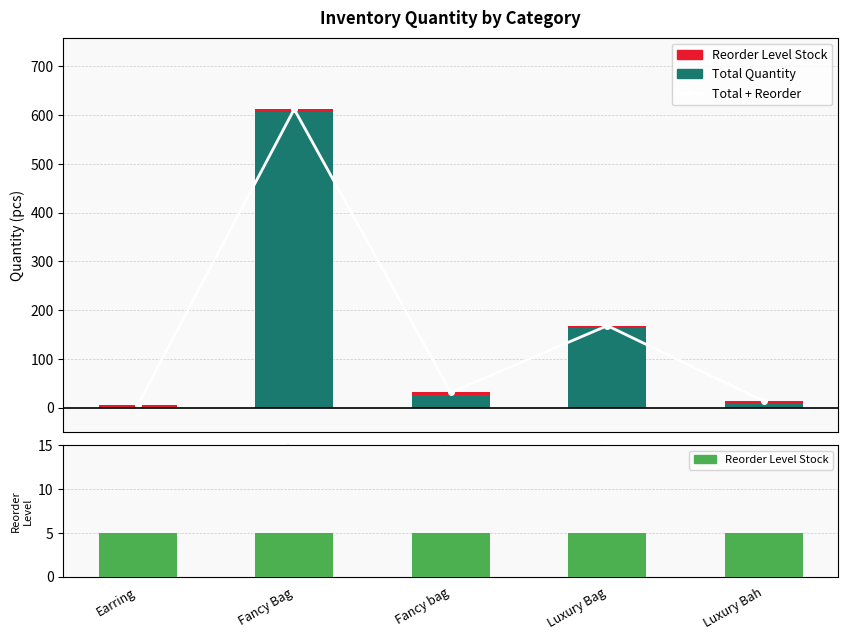

Which series has the largest total across all categories?

Total + Reorder